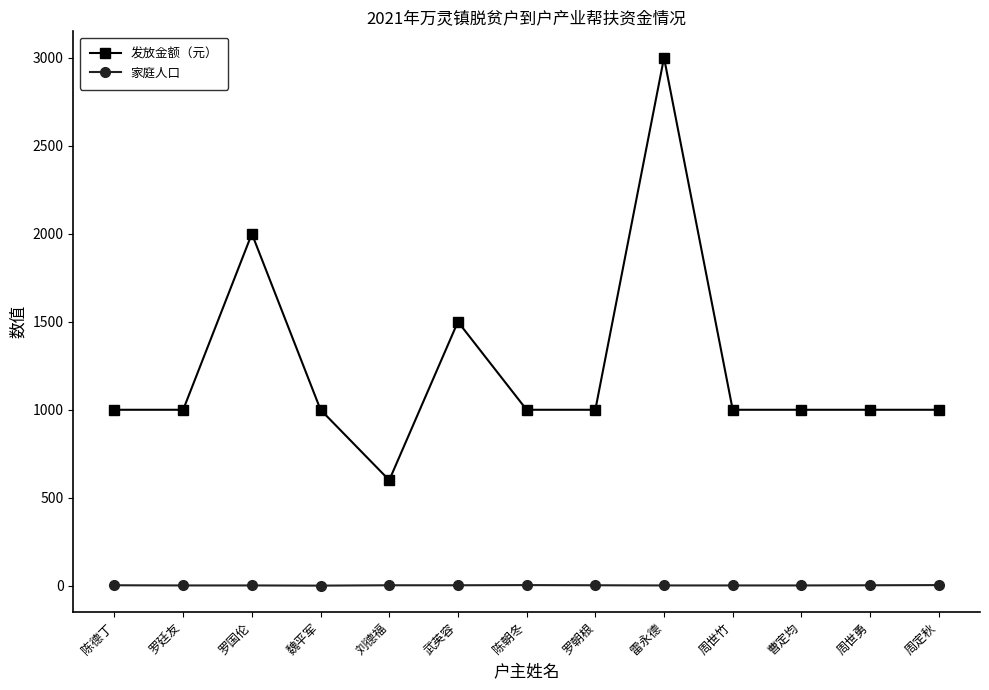

What is the value of the 发放金额（元） point at the 5th from the left?

600